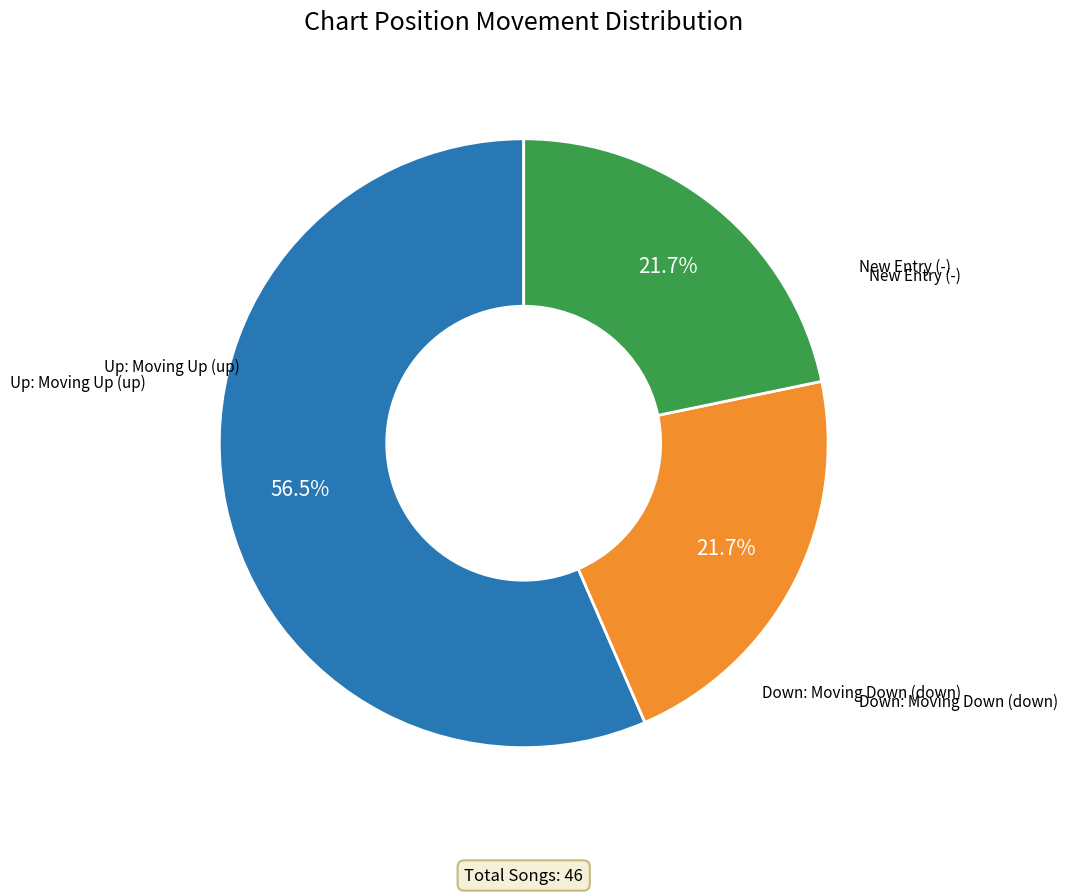

Is there a majority slice in this chart?

Yes